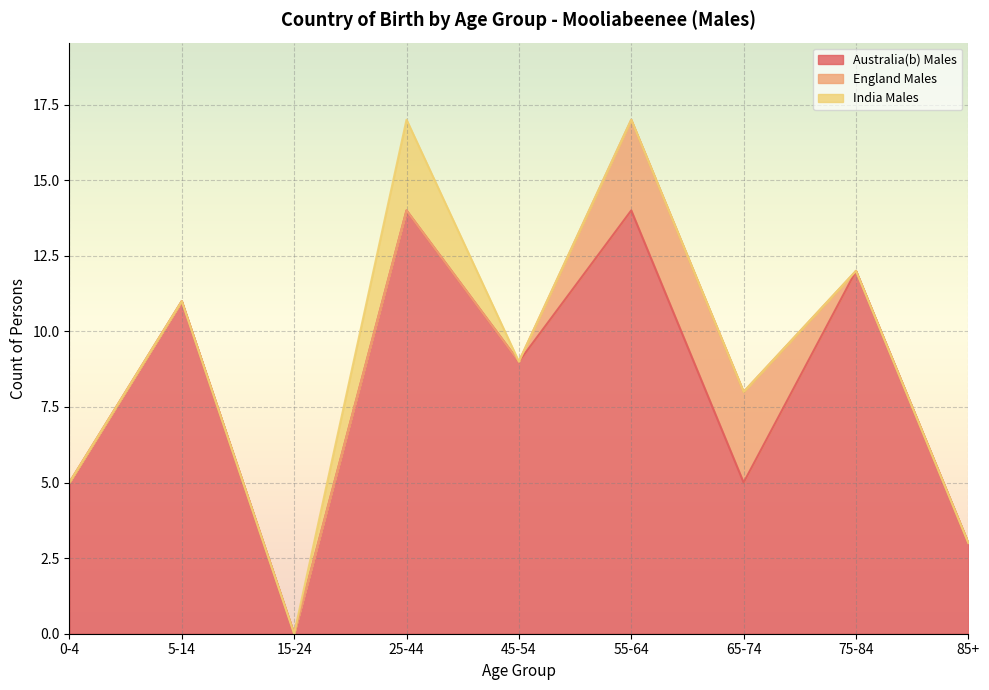

List the labels in order of India Males value, smallest first.

0-4, 5-14, 15-24, 45-54, 55-64, 65-74, 75-84, 85+, 25-44